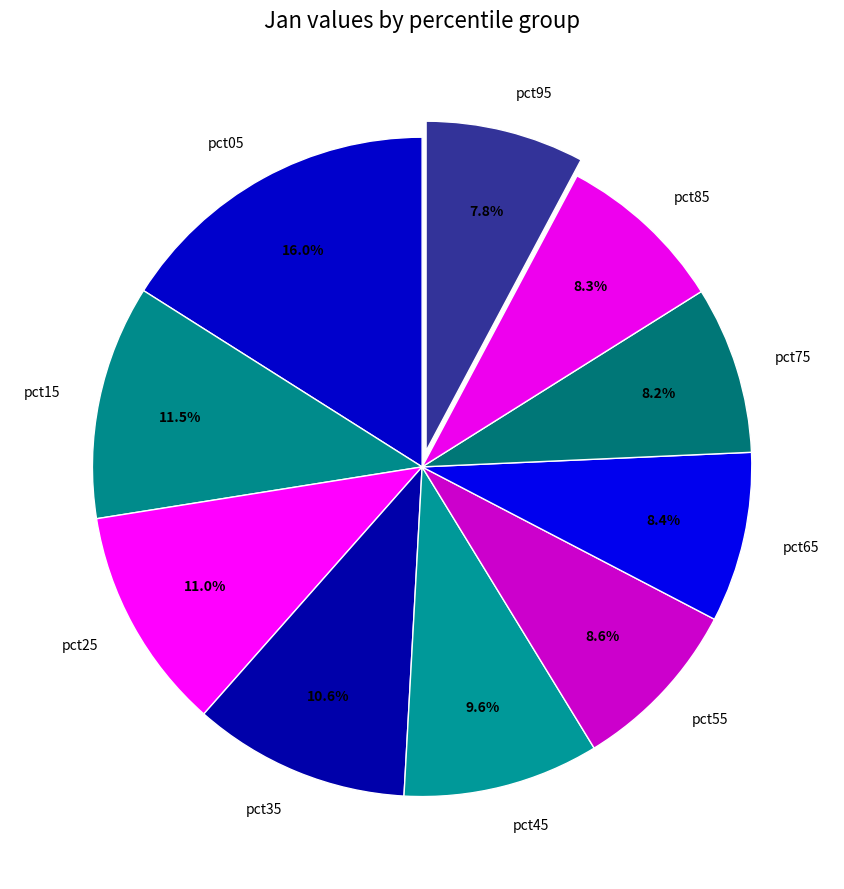

Between pct35 and pct45, which is larger?

pct35